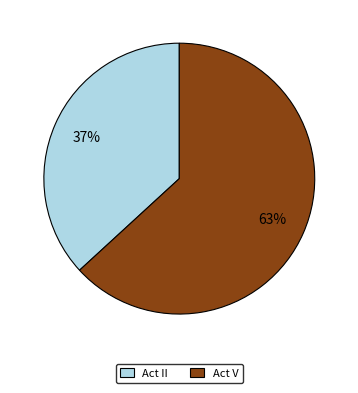

Which slice represents more than half of the pie?

Act V